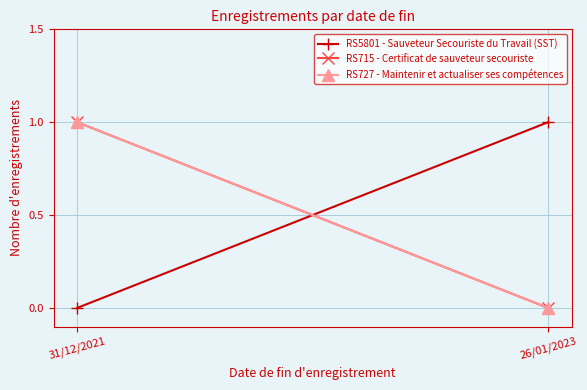

What is the total value across all series at 26/01/2023?

1